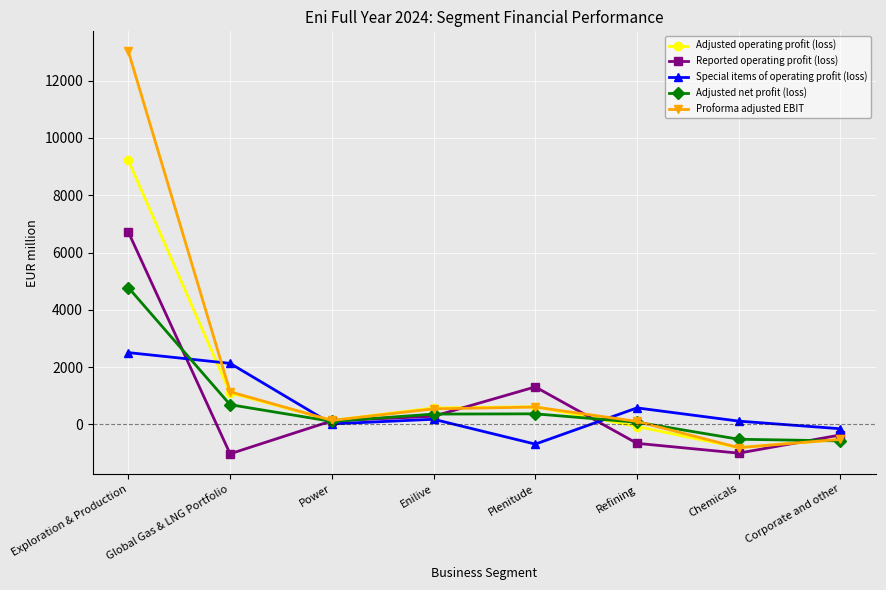

Where is the first local minimum for Proforma adjusted EBIT?

Power